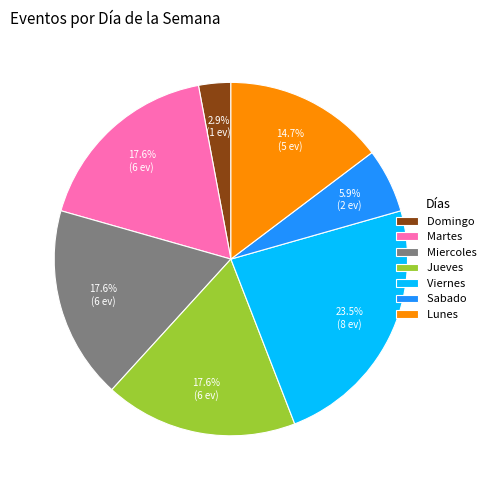

Count the number of slices in the pie.

7